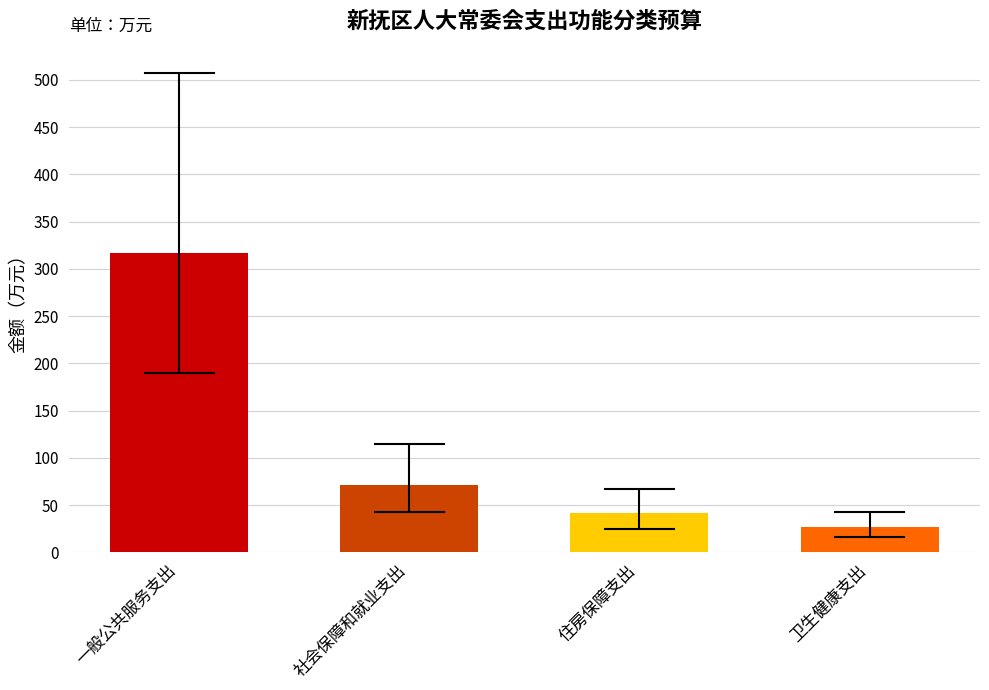

Which label corresponds to the largest value in the chart?

一般公共服务支出